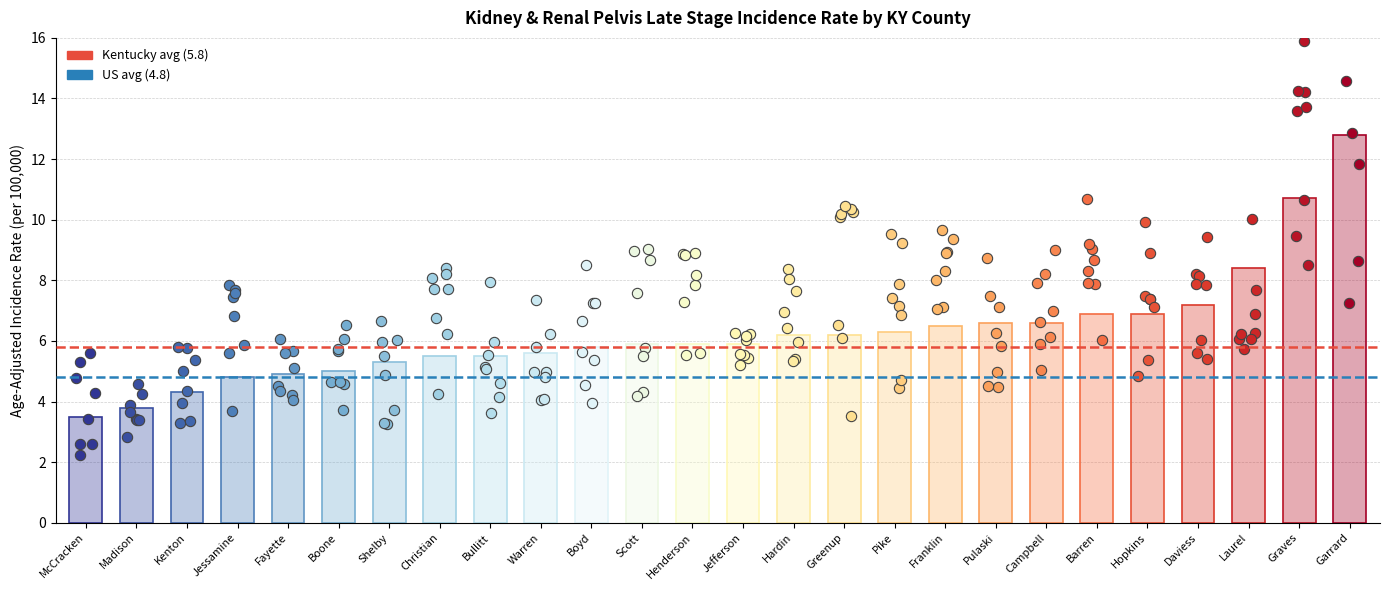

Which series contains the highest Y value?

Kentucky (5.8)